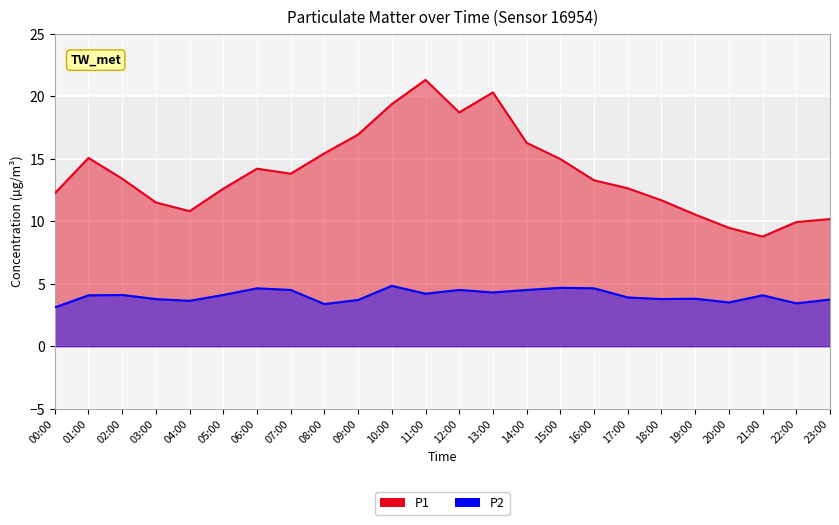

Is it true that P2 equals 4.5 at 12:00?

True